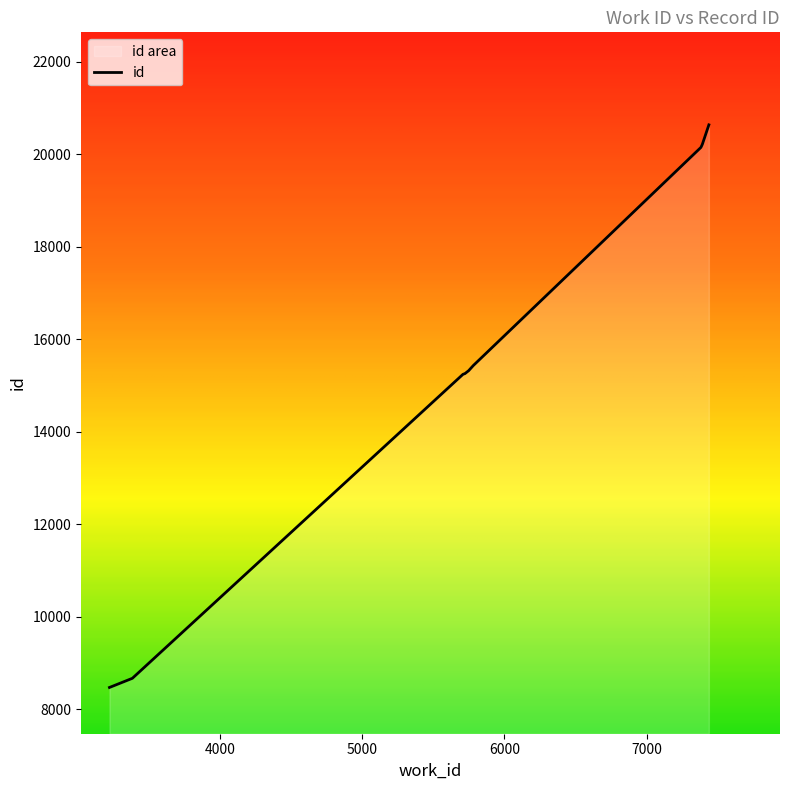

Which has a higher value, 5749 or 3224?

5749